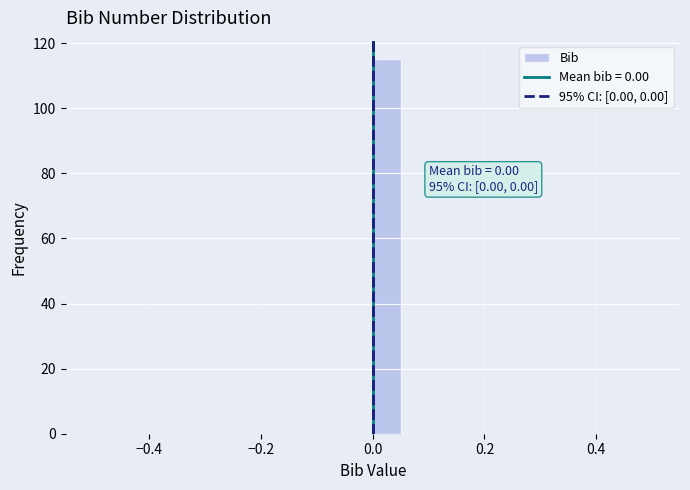

Read against the x-axis, roughly where is the centre of the tallest bar?

0.02